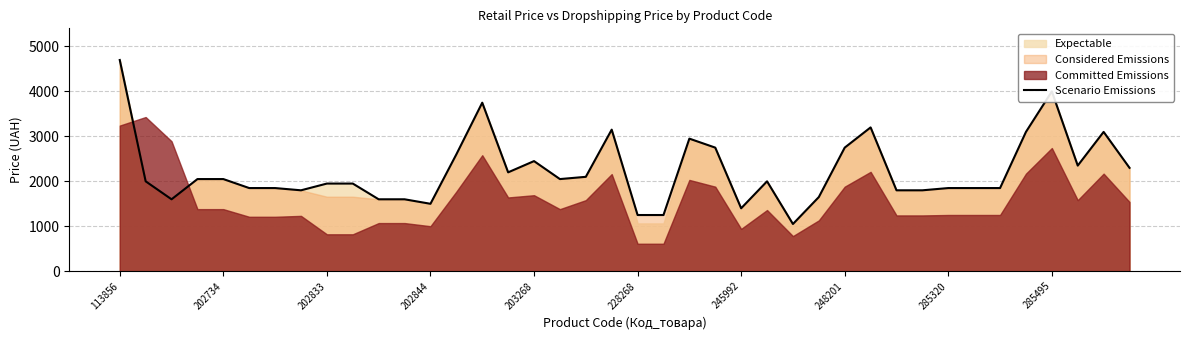

The value of Scenario Emissions at 202844 is 1499. True or false?

True